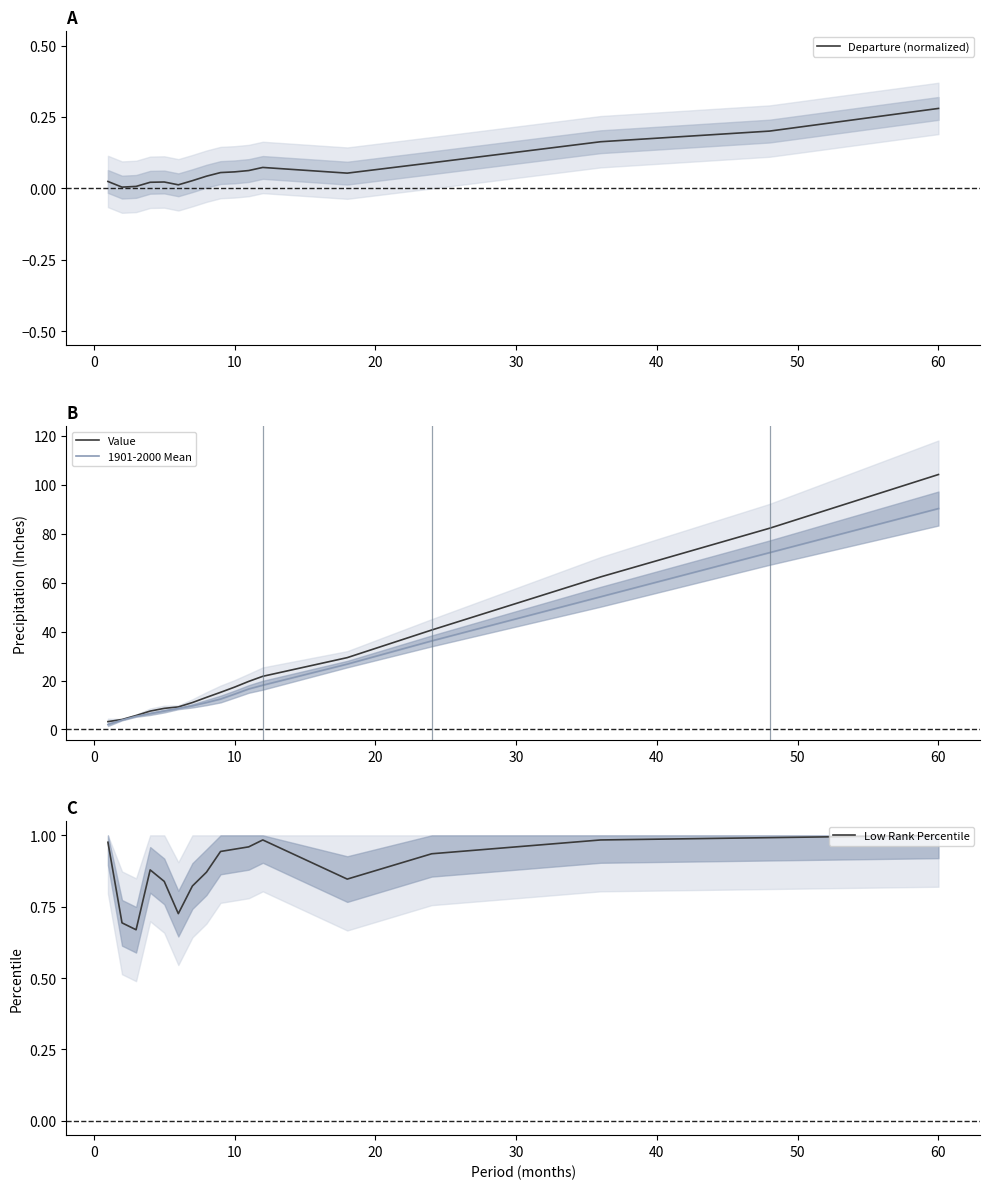

True or false: Low Rank Percentile and Value intersect in this chart.

False